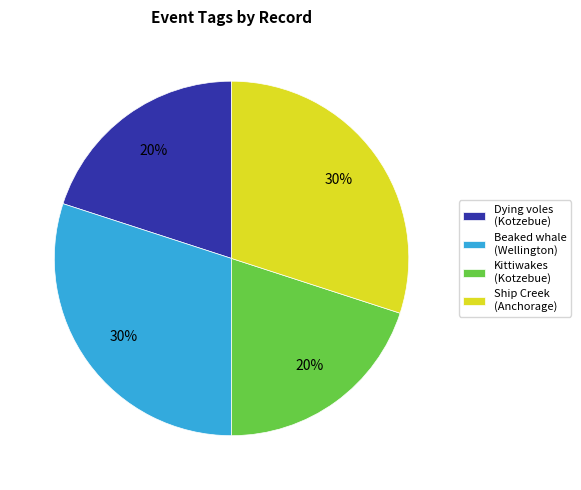

To the nearest percent, what portion does Ship Creek (Anchorage) represent?

30%